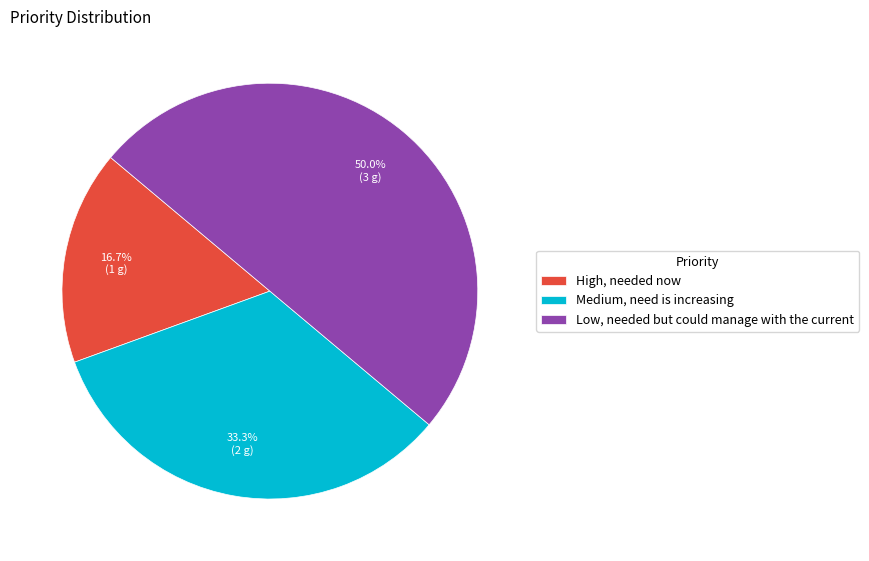

To the nearest percent, what is the average slice percentage?

33%